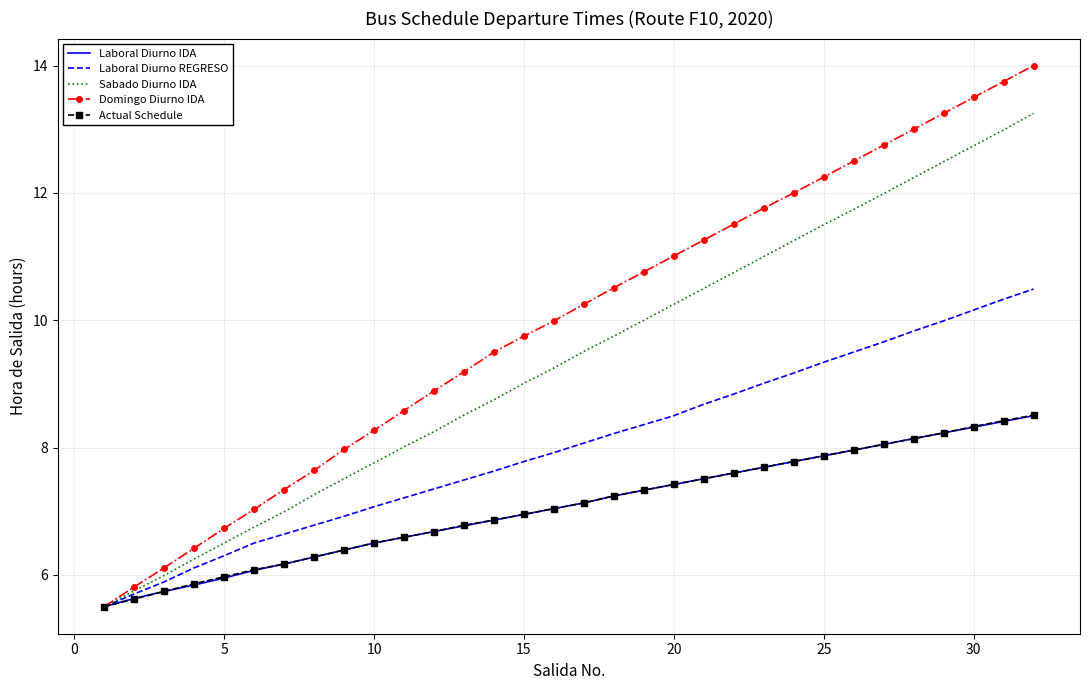

What is the maximum value shown in the chart?

14.0